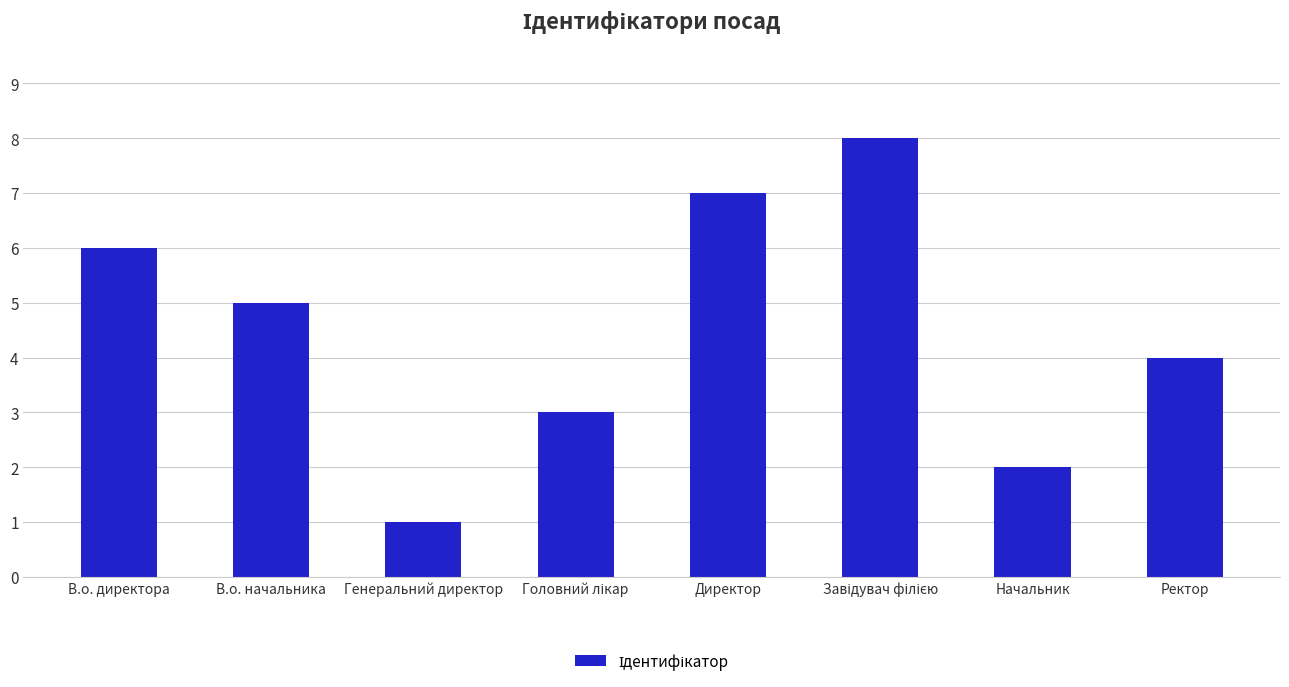

The chart shows a value of 7 at Директор. True or false?

True